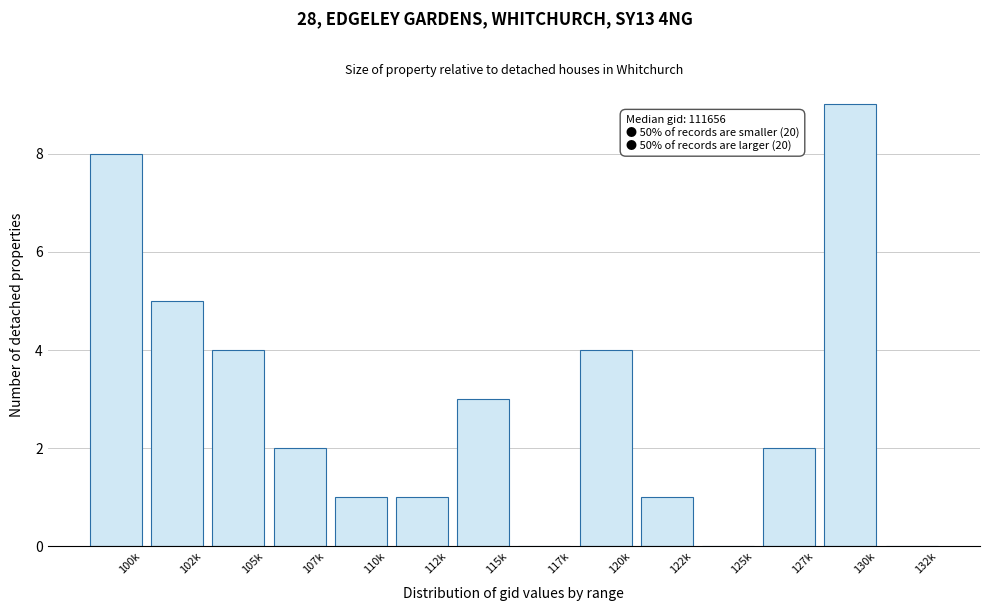

Reading right to left, extract all data points from this chart.

132k=0	130k=9	127k=2	125k=0	122k=1	120k=4	117k=0	115k=3	112k=1	110k=1	107k=2	105k=4	102k=5	100k=8